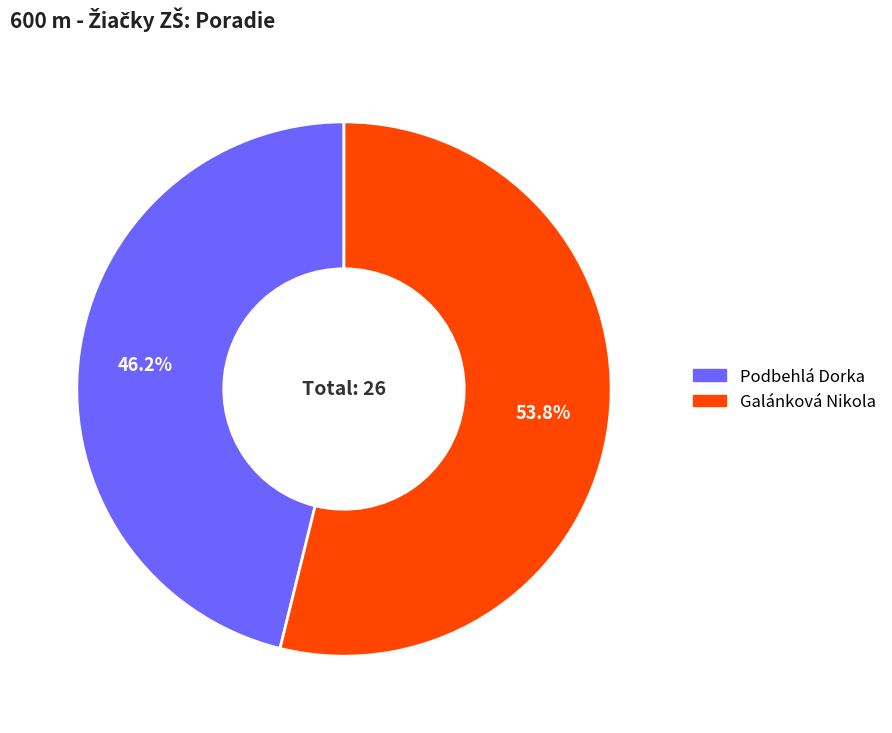

Combined, what portion of the pie is Galánková Nikola and Podbehlá Dorka?

100.0%